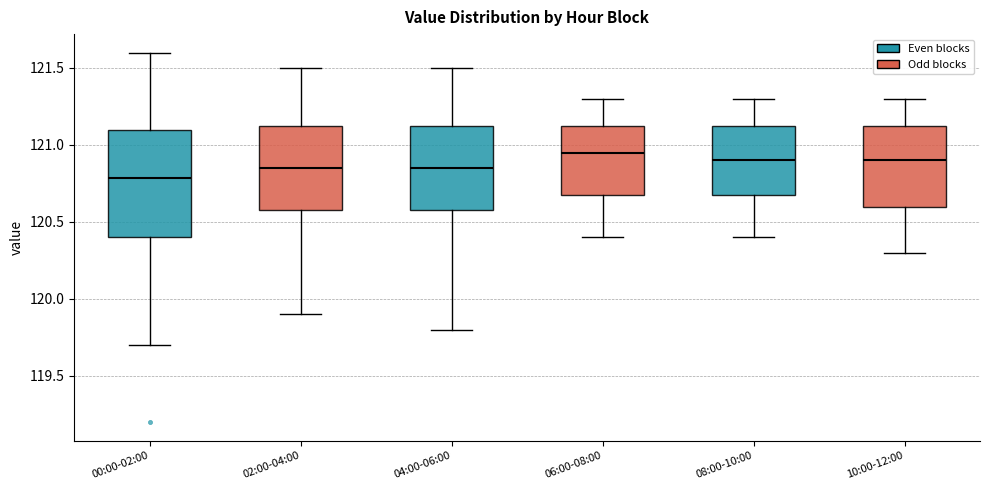

Reading left to right, read every box against the y-axis: the position of its median line, the range the box covers, and the ends of its whiskers. The values are not printed on the chart, so give them approximately, as read against the axis.

00:00-02:00: median 120.80, box 120.40 to 121.10, whiskers 119.70 to 121.60
02:00-04:00: median 120.85, box 120.60 to 121.15, whiskers 119.90 to 121.50
04:00-06:00: median 120.85, box 120.60 to 121.15, whiskers 119.80 to 121.50
06:00-08:00: median 120.95, box 120.70 to 121.15, whiskers 120.40 to 121.30
08:00-10:00: median 120.90, box 120.70 to 121.15, whiskers 120.40 to 121.30
10:00-12:00: median 120.90, box 120.60 to 121.15, whiskers 120.30 to 121.30